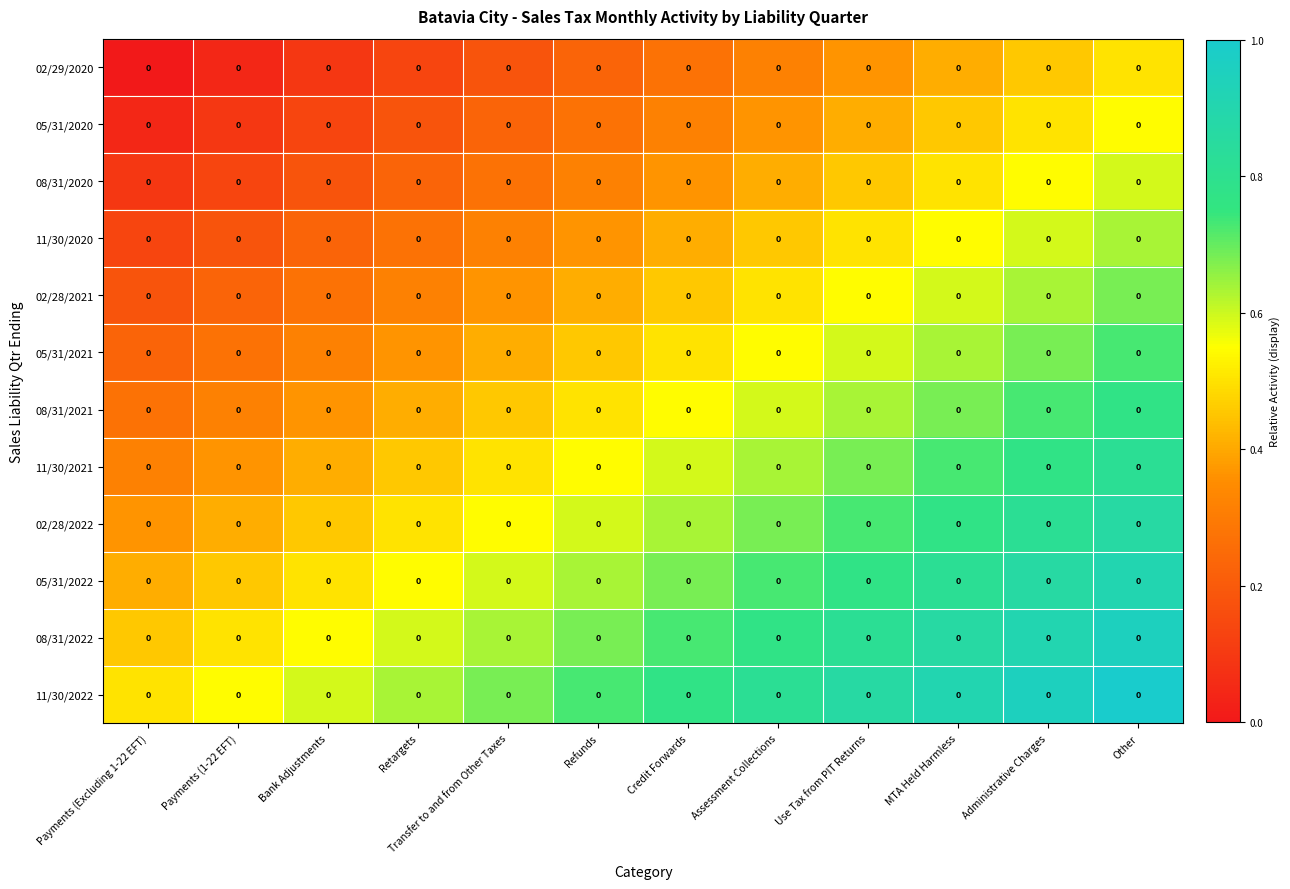

What is the average value of the 08/31/2020 series?

0.3